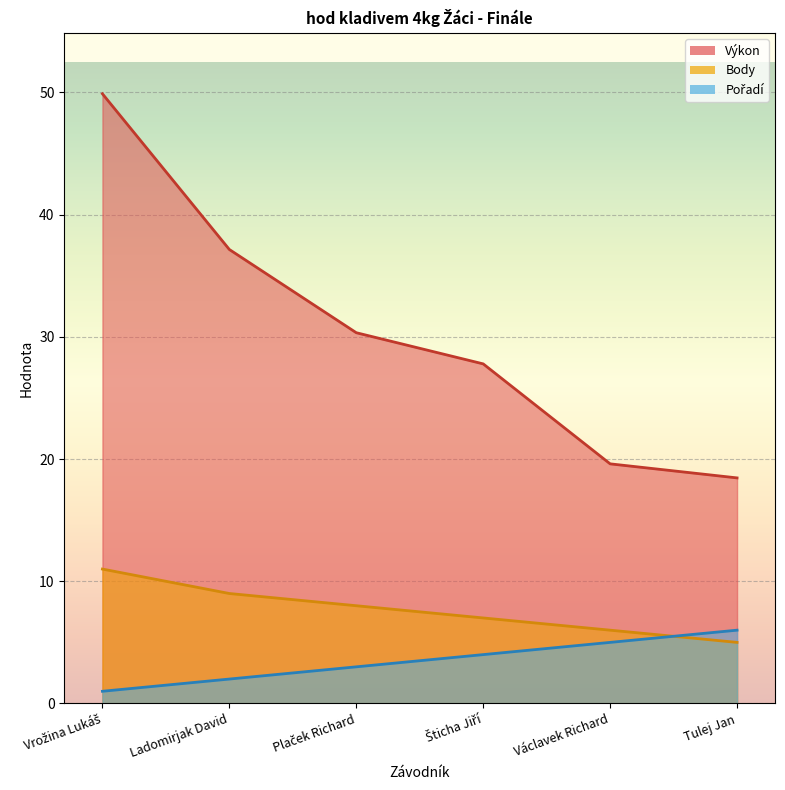

What is the difference between the Body values at Ladomirjak David and Vrožina Lukáš?

2.0